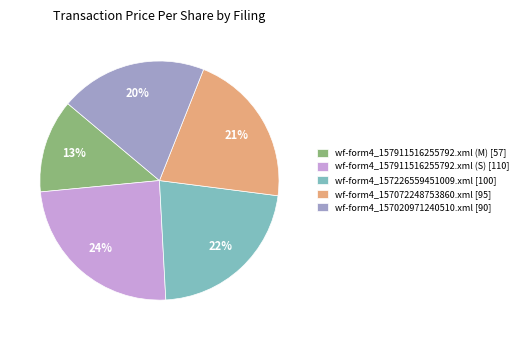

Which category has the biggest portion of the pie?

wf-form4_157911516255792.xml (S)